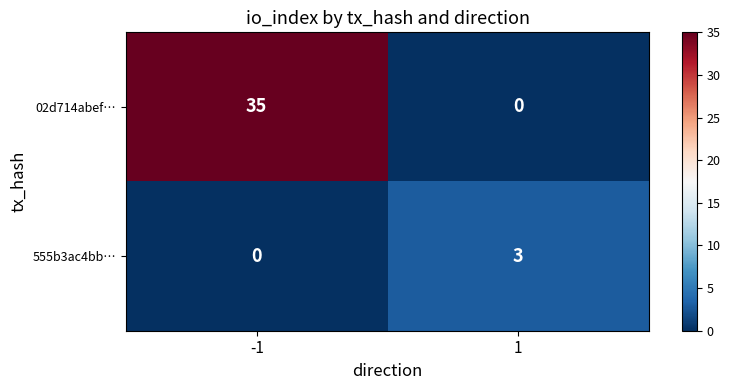

The 555b3ac4bb… series shows 0 at -1. True or false?

True